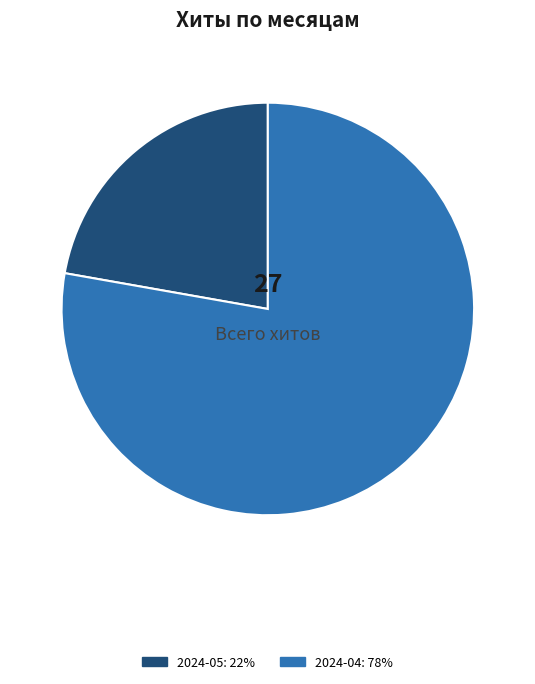

Is there any slice that represents more than half of the pie?

Yes